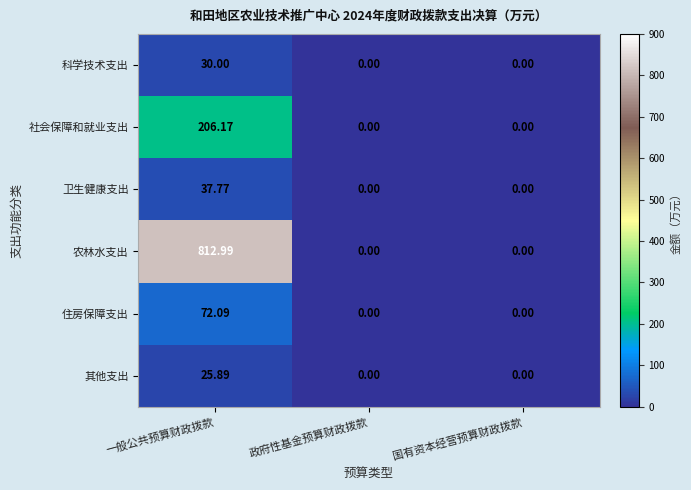

At which category is the sum across all series the highest?

一般公共预算财政拨款